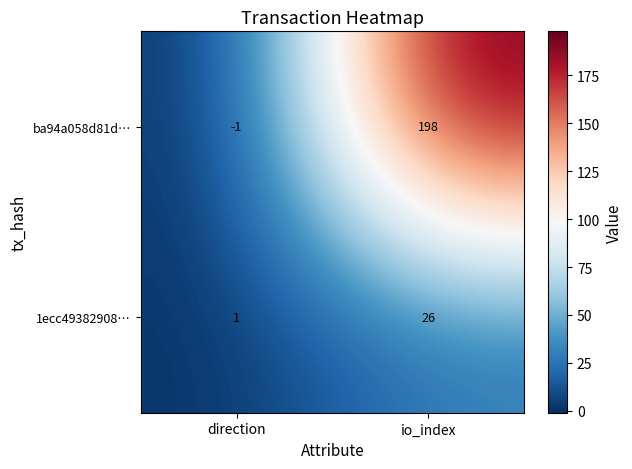

What is the sum of the 1ecc49382908… values at io_index and direction?

27